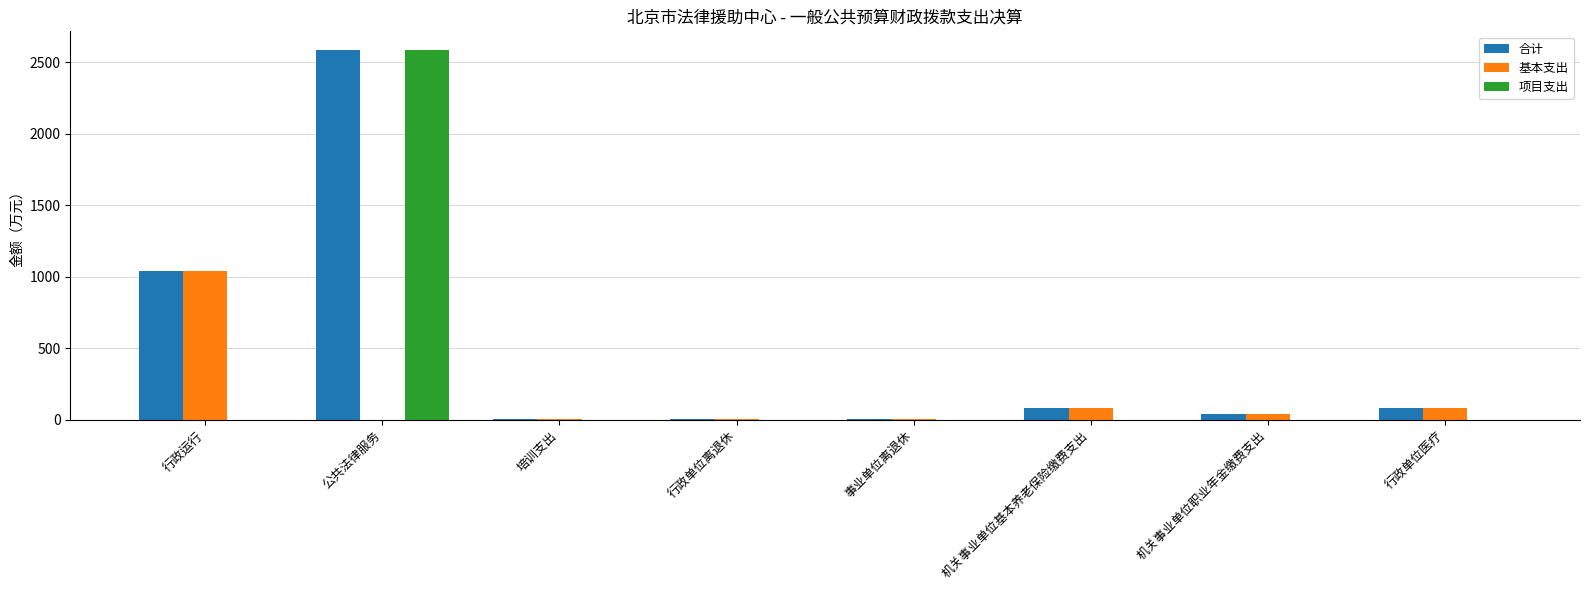

Are the bars grouped side by side (vs. stacked)?

Yes